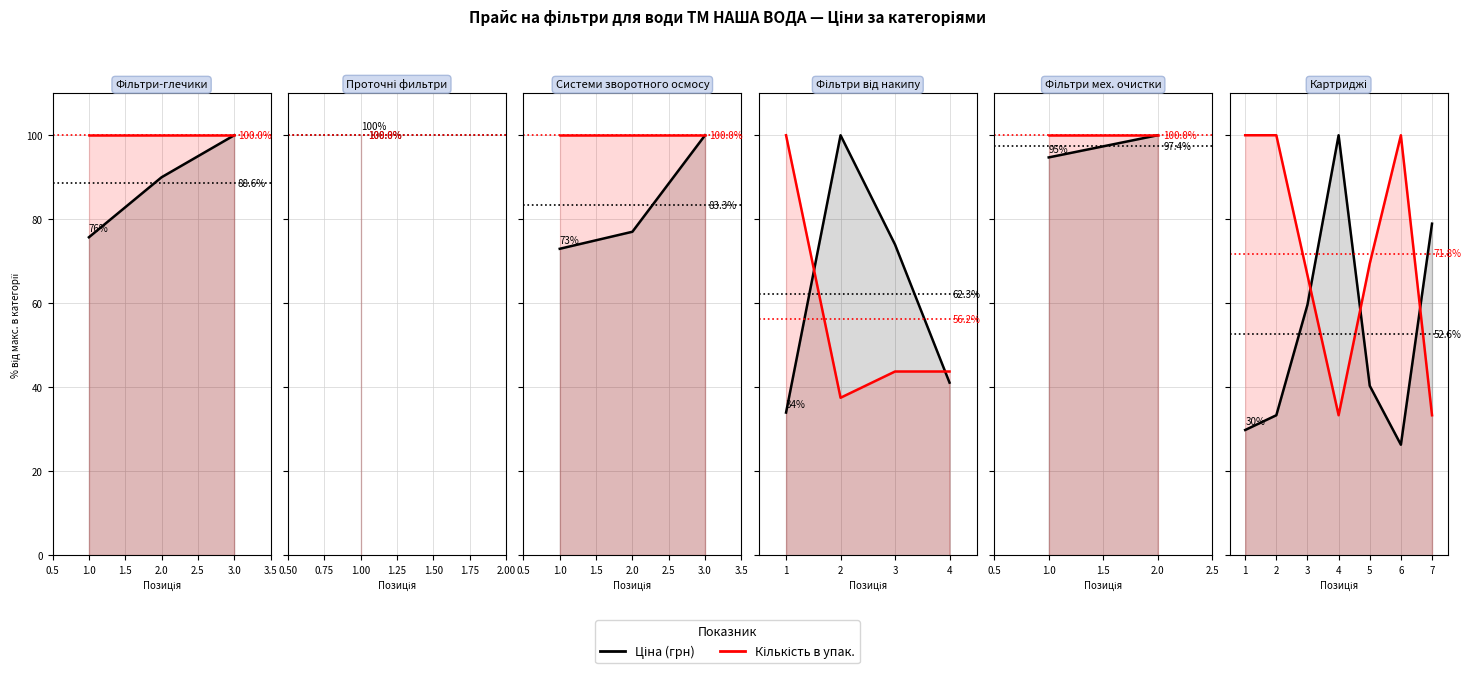

What is the difference between the second highest and second lowest values in the Ціна (грн) series?

49.1